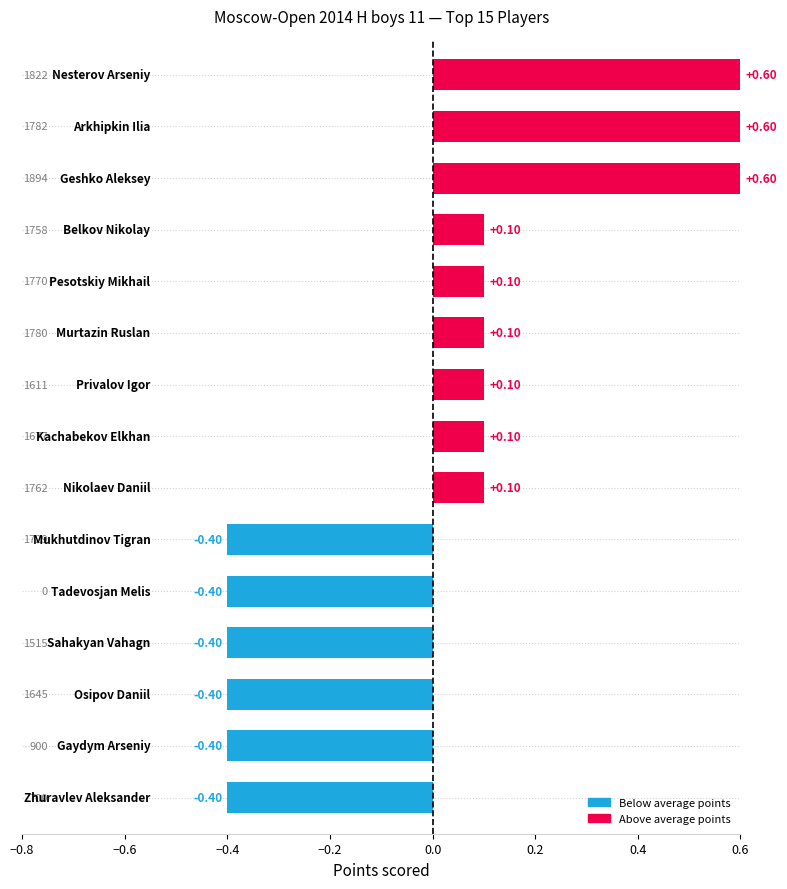

What is the difference between the maximum and minimum values?

1.0